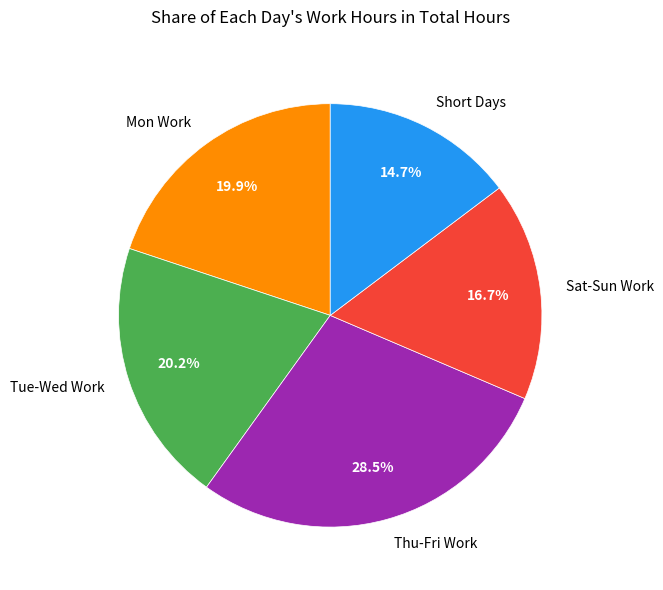

Combined, what portion of the pie is Tue-Wed Work and Thu-Fri Work?

48.7%